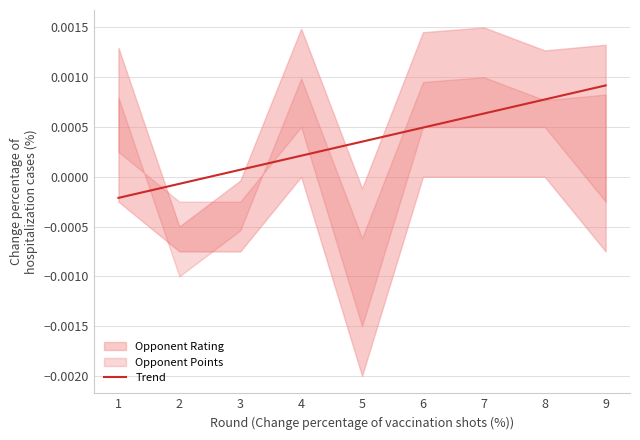

Reading left to right, extract all data points from this chart.

1=-0.0	2=-0.0	3=0.0	4=0.0	5=0.0	6=0.0	7=0.0	8=0.0	9=0.0